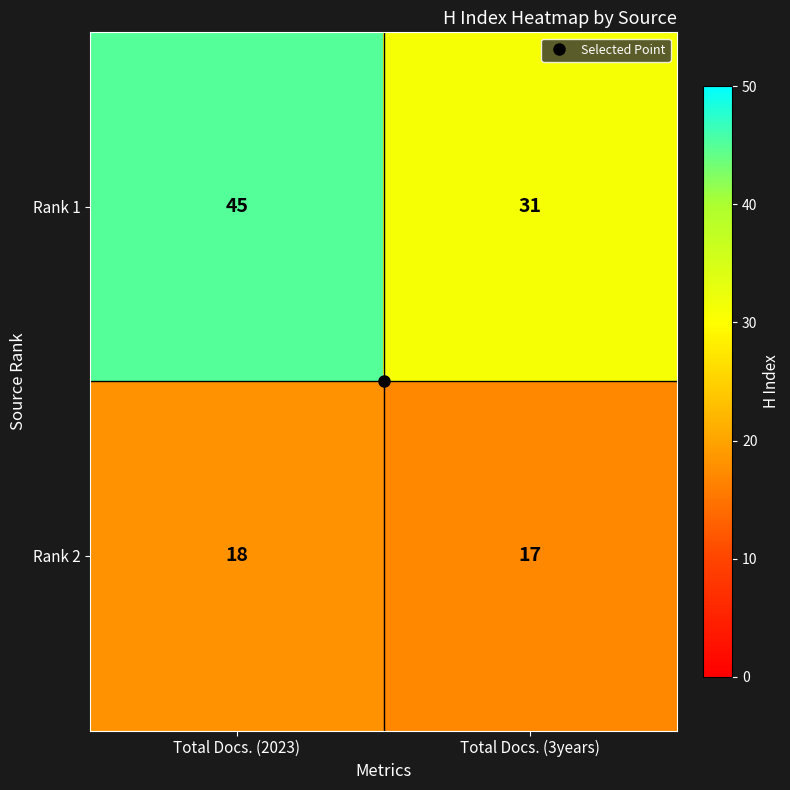

How many series are shown in this chart?

2